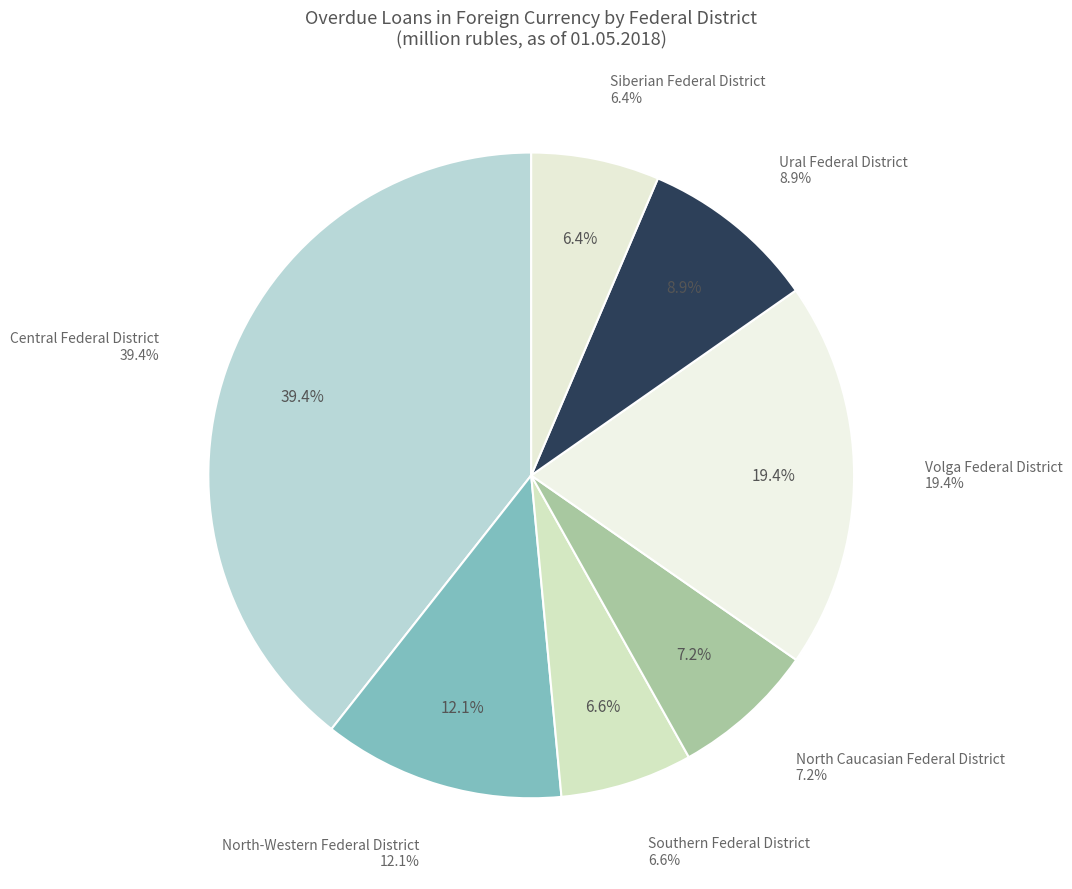

Which has a higher value, Ural Federal District or Volga Federal District?

Volga Federal District